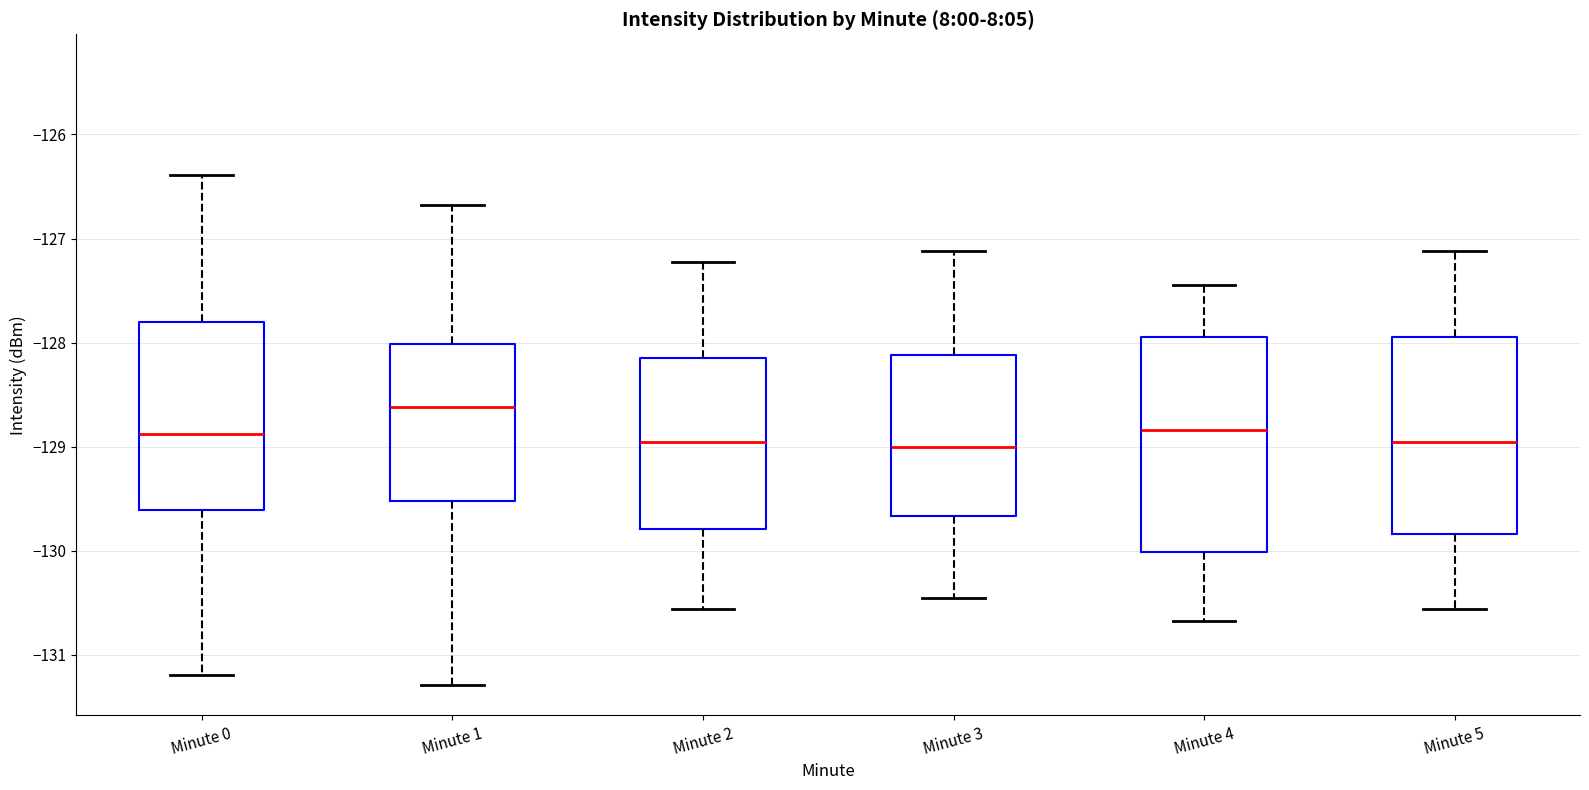

Which box is the tallest, from its lower edge to its upper edge?

Minute 4